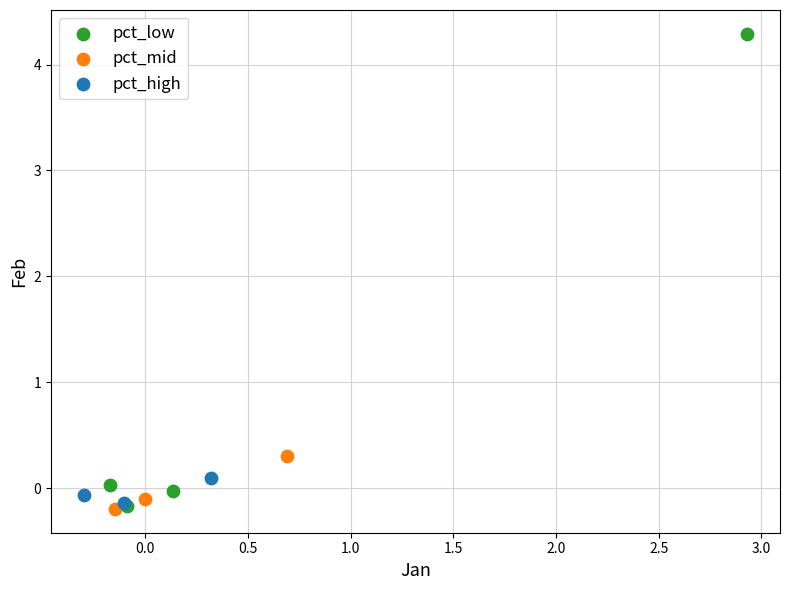

Which series has the largest Y range (max minus min)?

pct_low